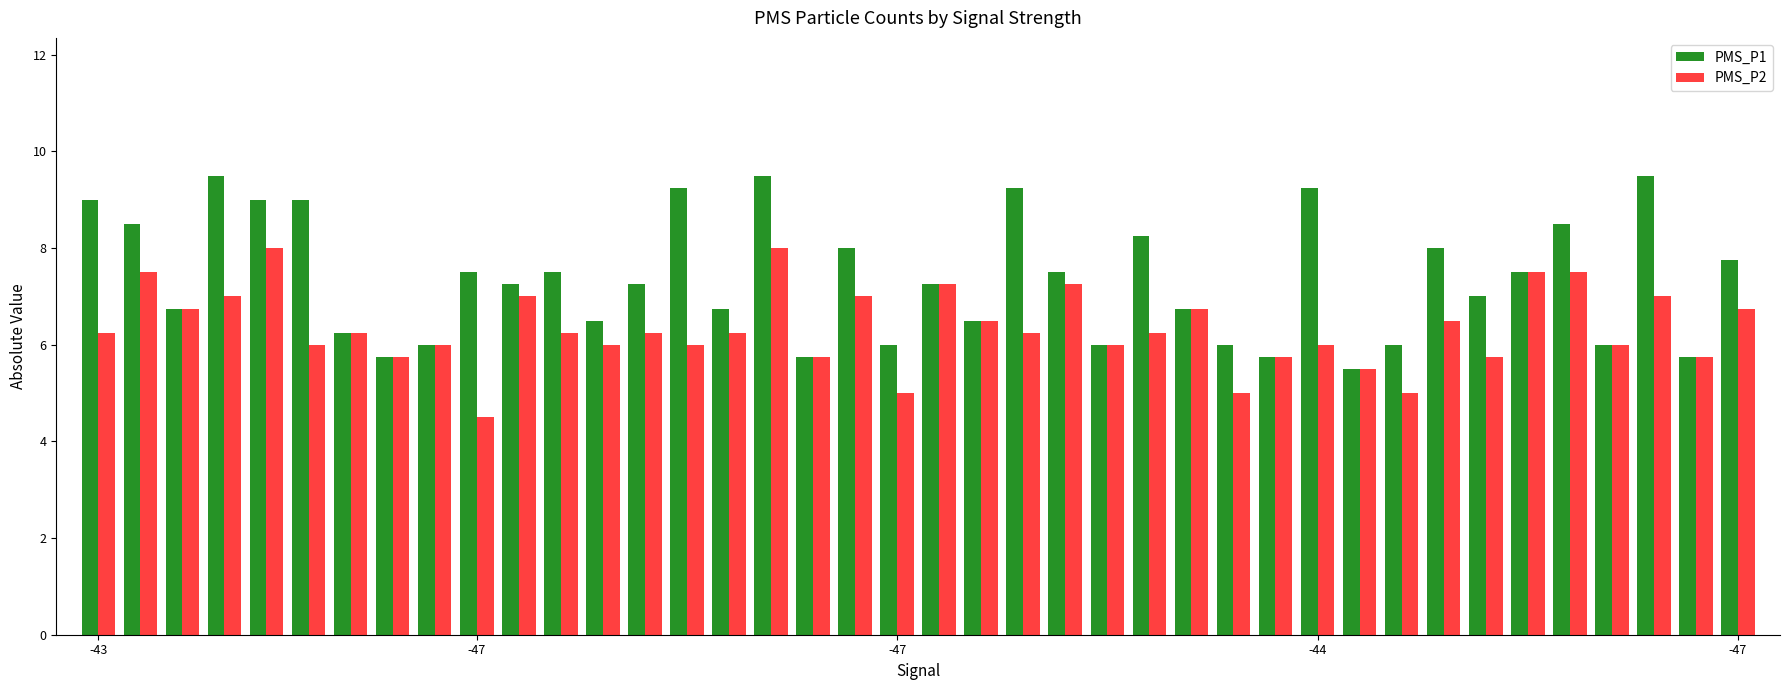

What is the difference between the second highest and minimum values in the PMS_P1 series?

4.0